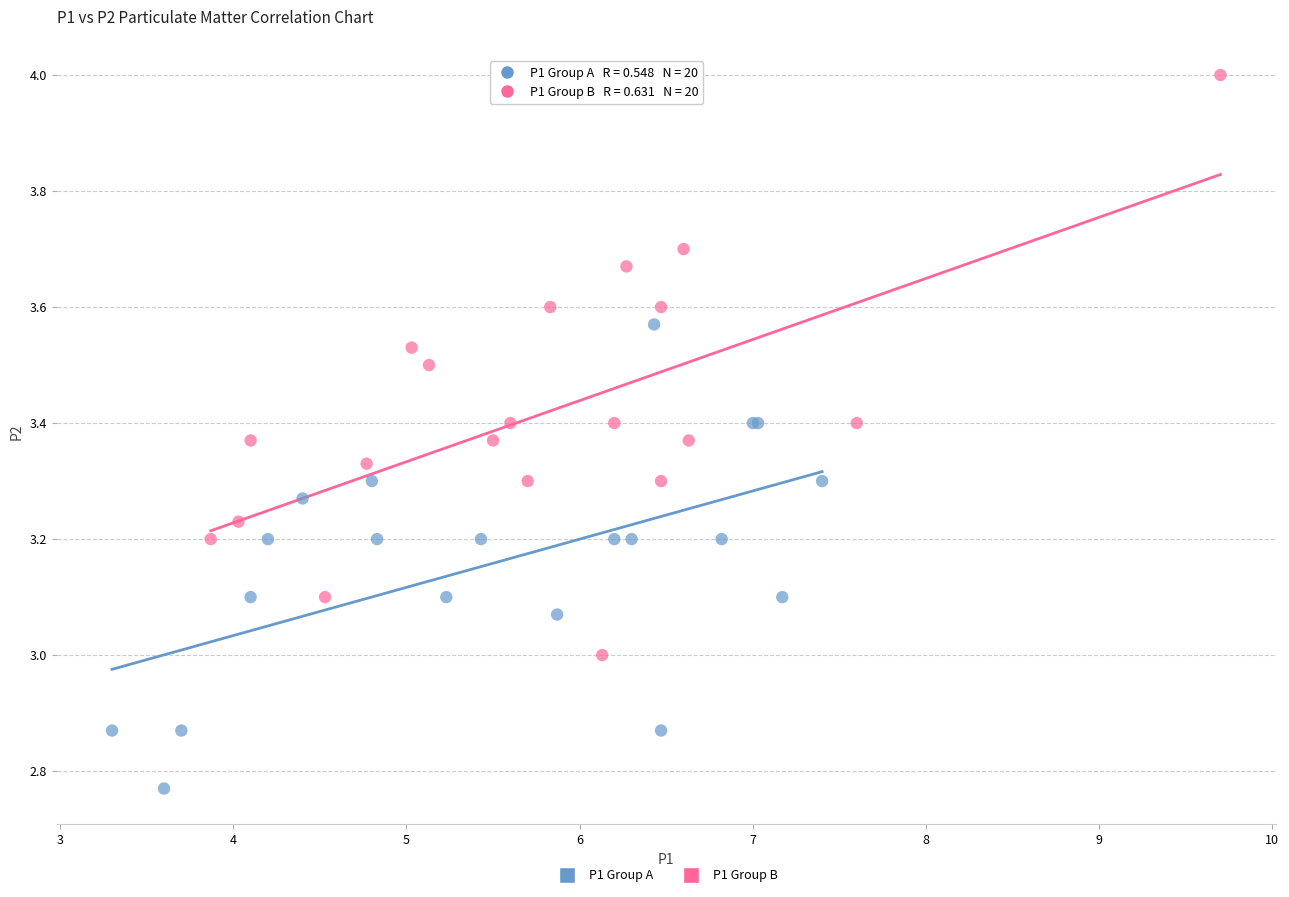

Which series reaches the maximum Y coordinate?

P1 Group B